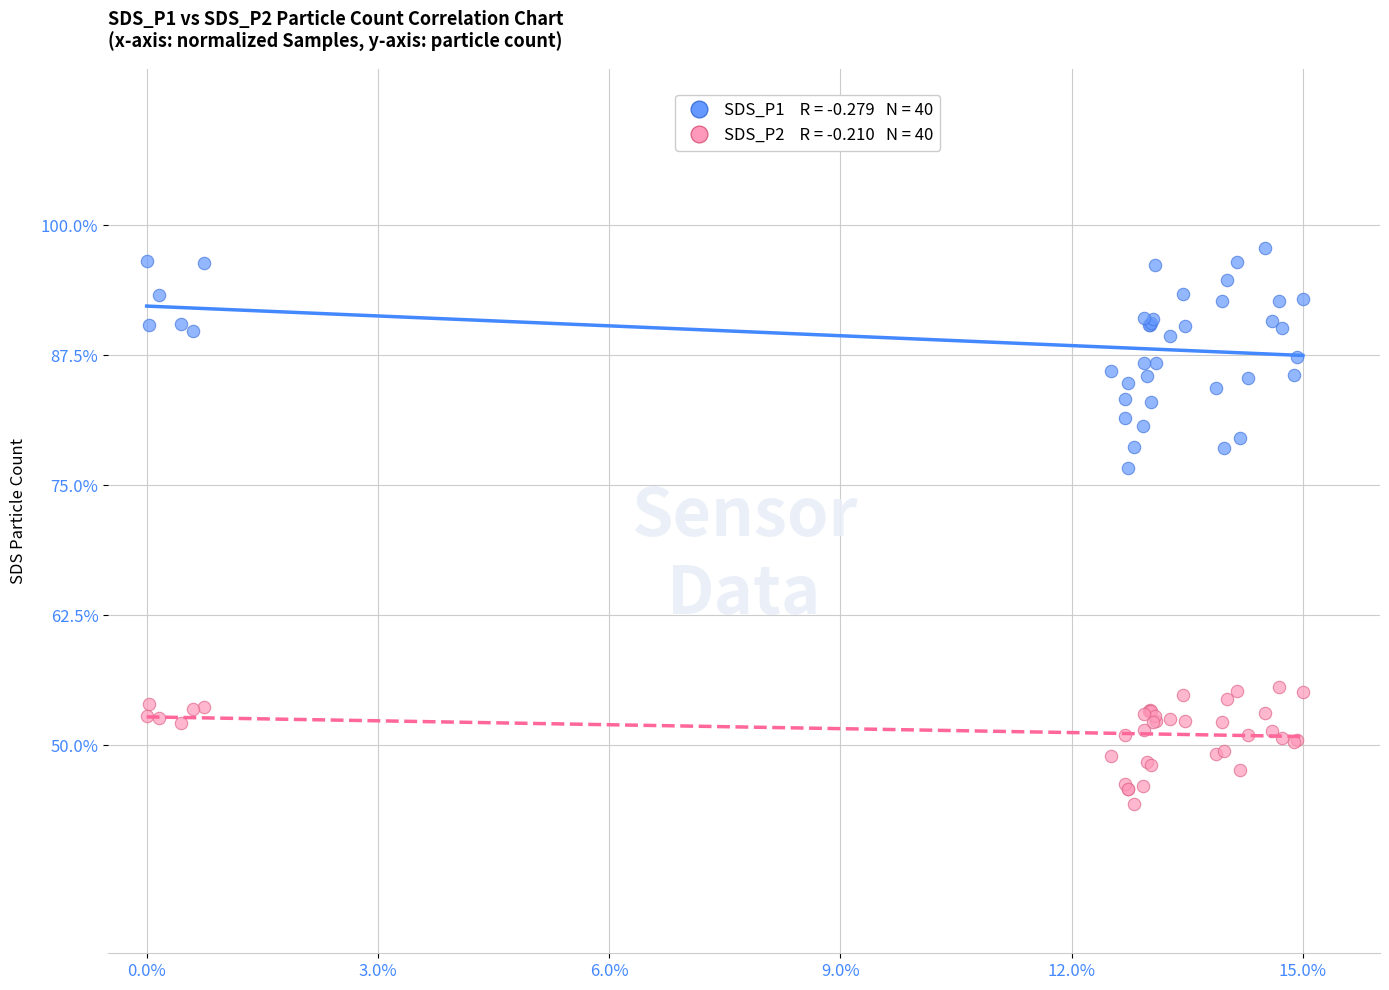

Across all series, what Y value is closest to 71?

76.6